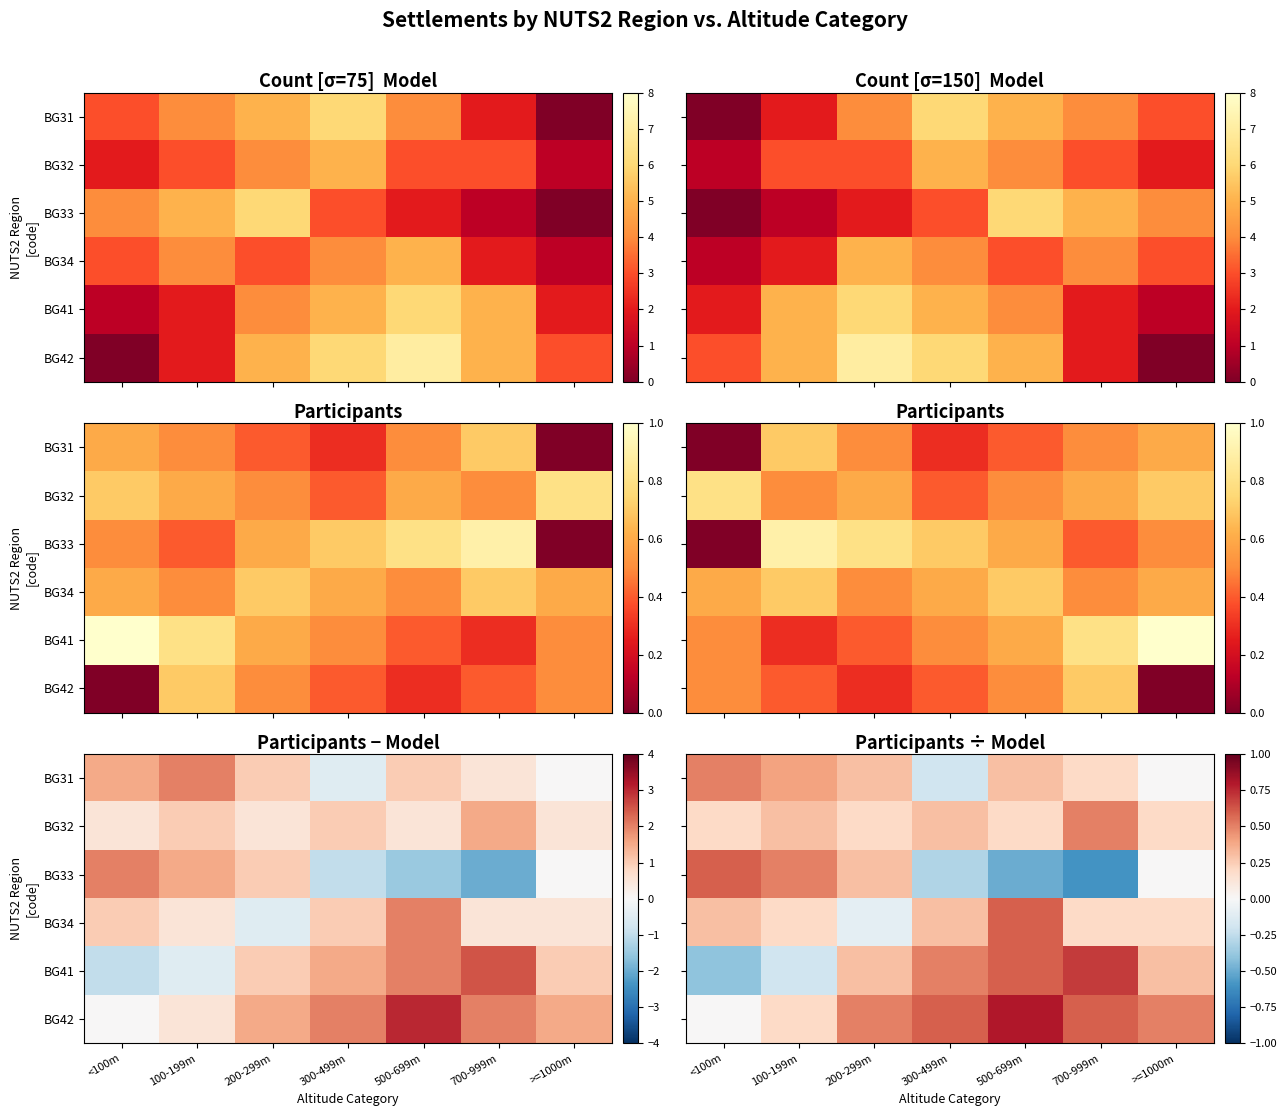

The value of BG33 at 200-299m is 0.1. True or false?

False